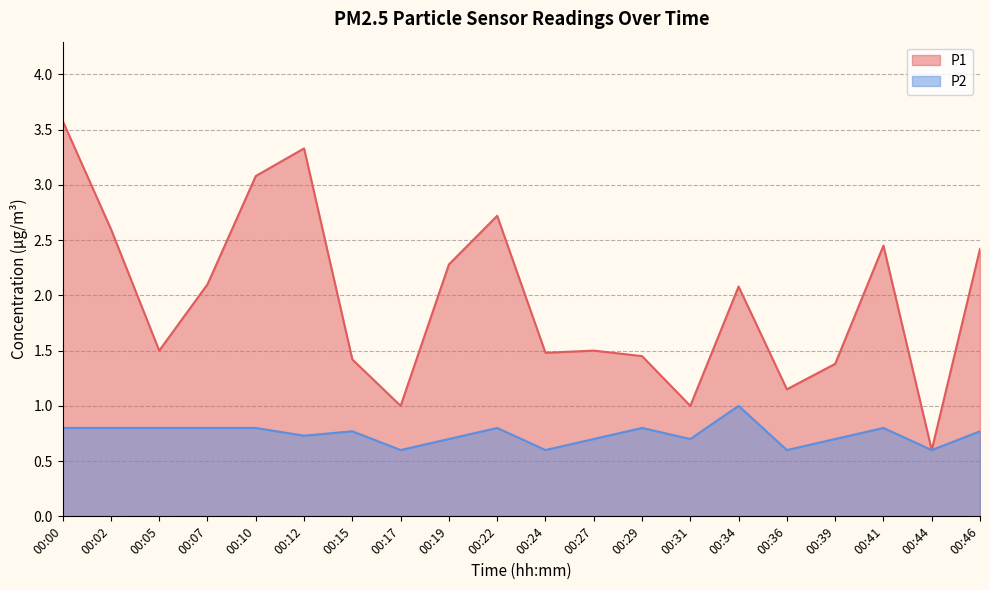

True or false: P1 and P2 cross at least once.

False